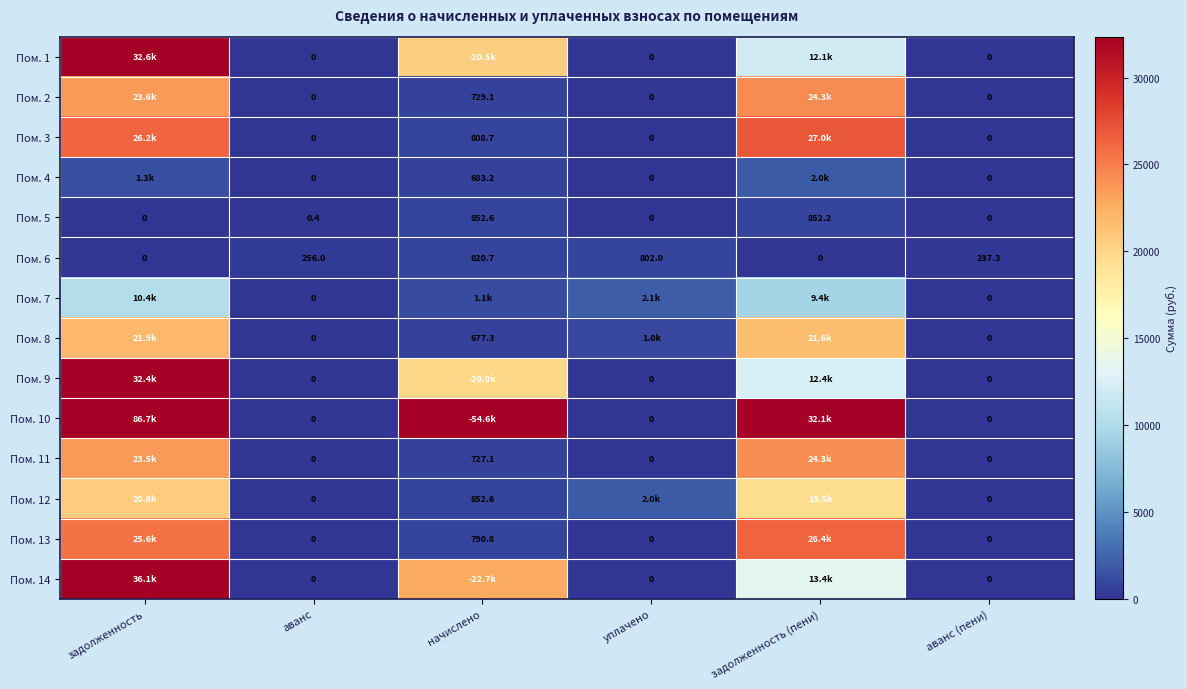

Which series has the largest range (max minus min)?

Пом. 10